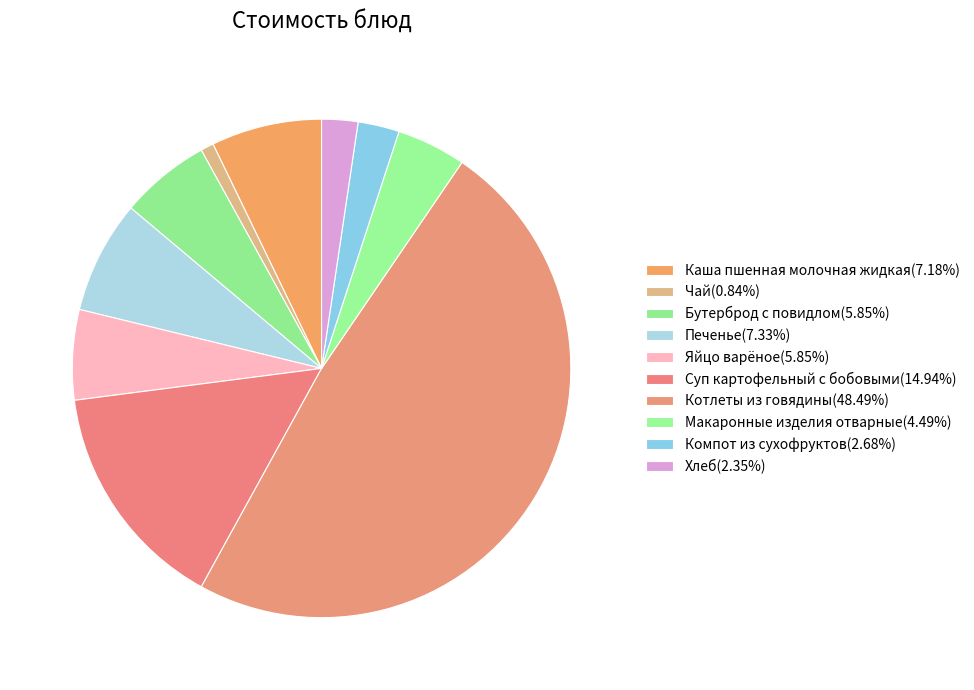

Count the number of slices in the pie.

10